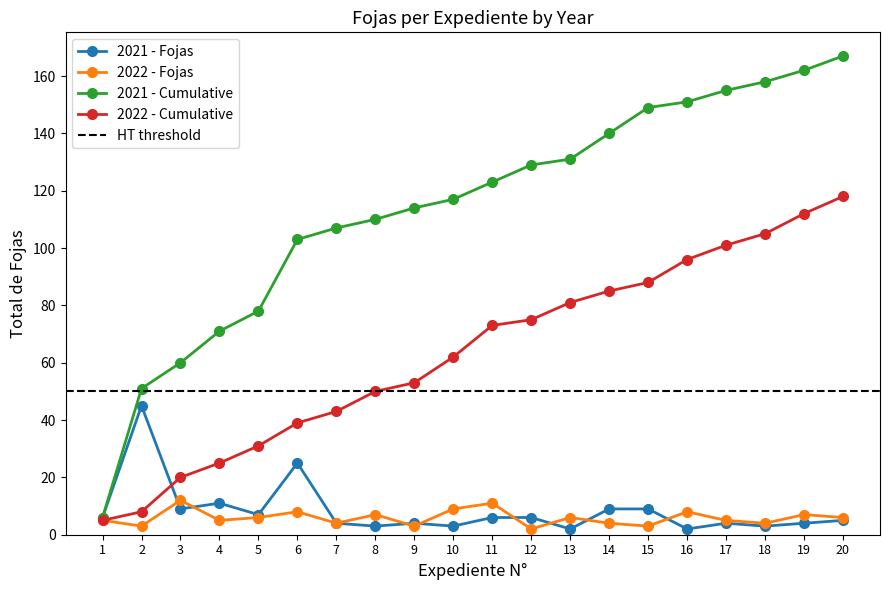

True or false: 2022 - Fojas and 2021 - Fojas cross at least once.

True